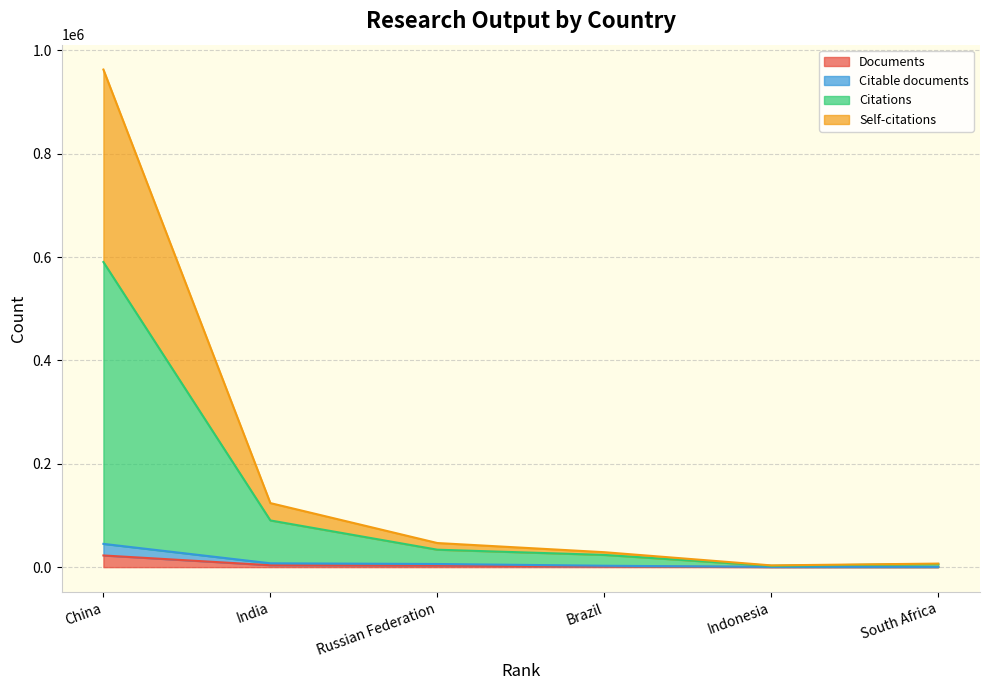

What is the difference between the second highest and minimum values in the Citations series?

87787